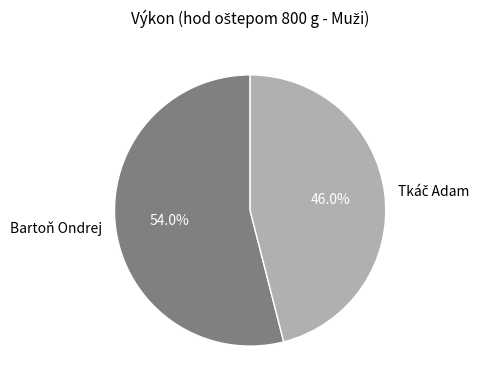

Which slice is the largest?

Bartoň Ondrej